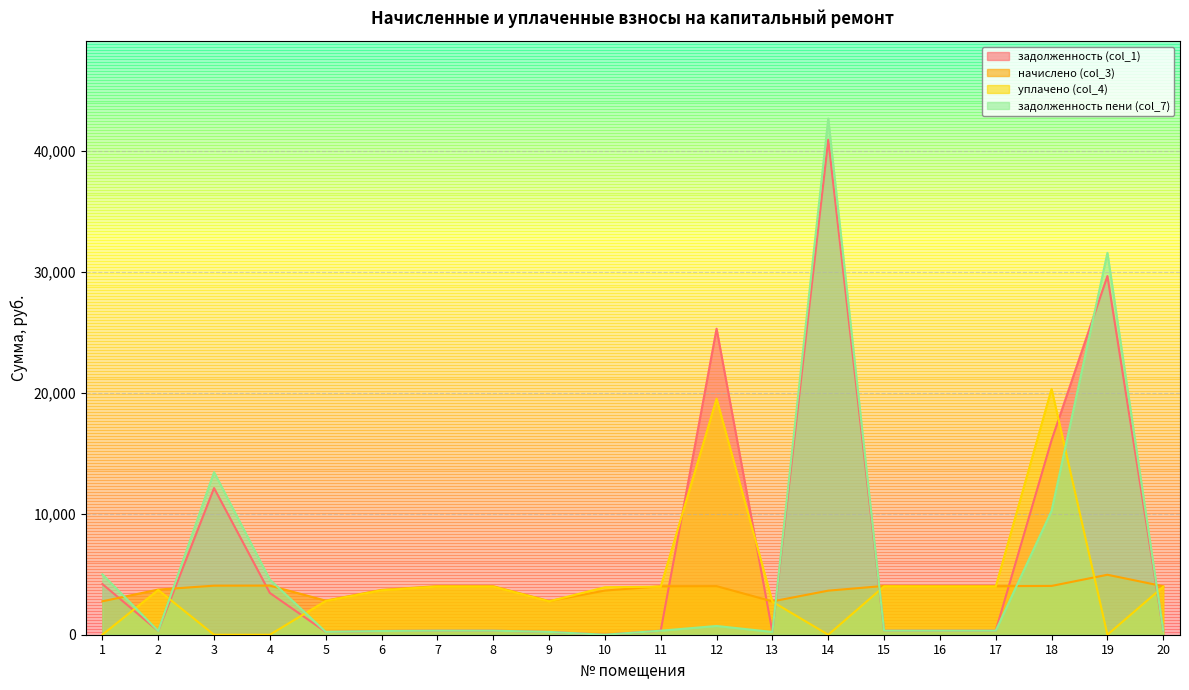

Reading left to right, list all the values displayed in this chart.

задолженность (col_1): 4193.6	311.2	12133.4	3451.8	234.9	309.0	335.1	334.3	231.9	0.0	334.2	25318.5	229.7	40950.8	336.3	334.9	334.9	16102.8	29674.4	334.2
начислено (col_3): 2765.4	3734.6	4058.3	4063.7	2818.8	3708.0	4021.0	4012.1	2783.2	3654.6	4010.3	4019.2	2756.5	3645.7	4036.1	4019.2	4019.2	4036.9	4960.8	4010.3
уплачено (col_4): 0.0	3701.9	0.0	0.0	2794.1	3676.1	3985.7	3976.9	2758.8	3927.5	3975.1	19525.0	2732.3	0.0	4000.7	3983.9	3983.9	20340.0	0.0	3975.1
задолженность пени (col_7): 4993.8	311.2	13449.3	4557.9	234.9	308.4	335.1	334.3	231.9	0.0	334.2	723.6	229.7	42699.8	336.3	334.9	334.9	10247.6	31592.1	334.2